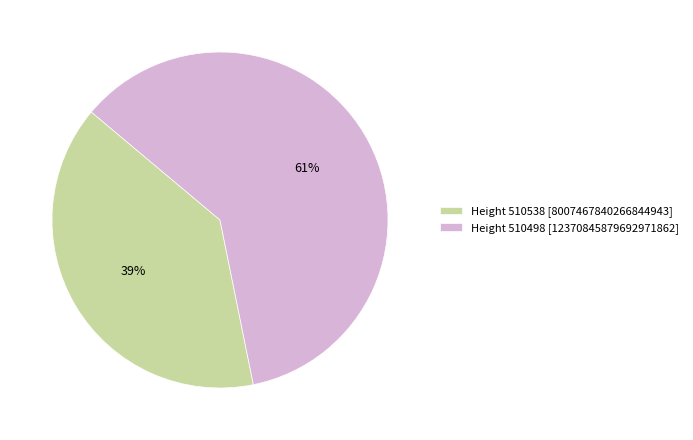

The Height 510538 [8007467840266844943] slice represents 39% of the pie. True or false?

True